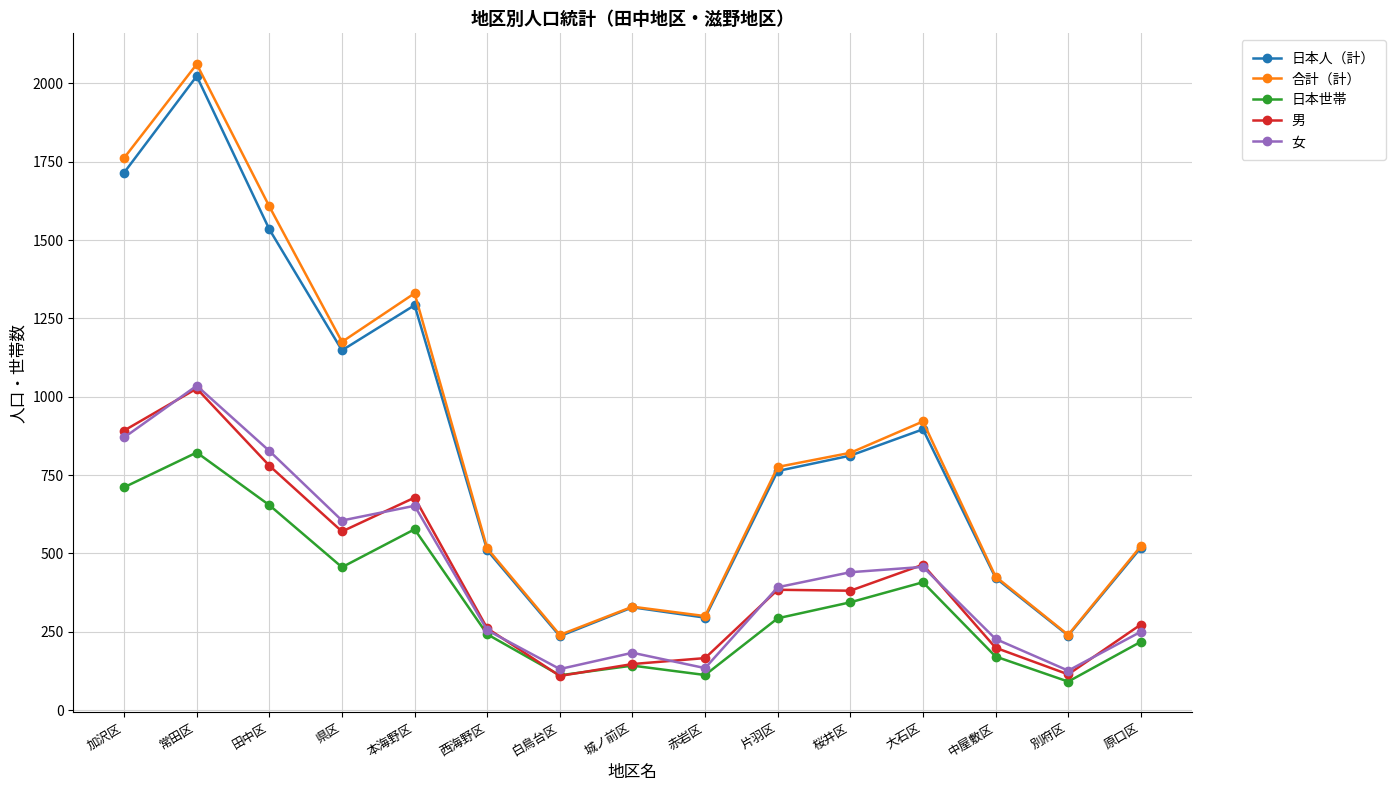

True or false: 合計（計） has a value of 1773 at 本海野区.

False